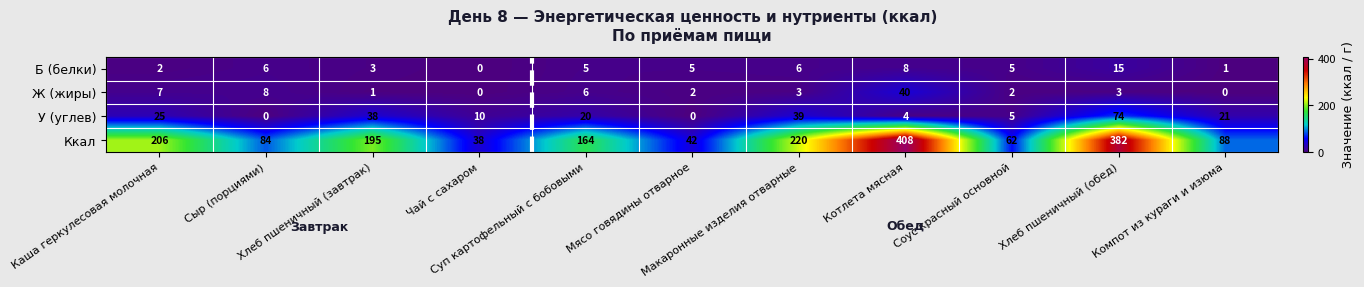

Which series has the widest spread of values?

Ккал